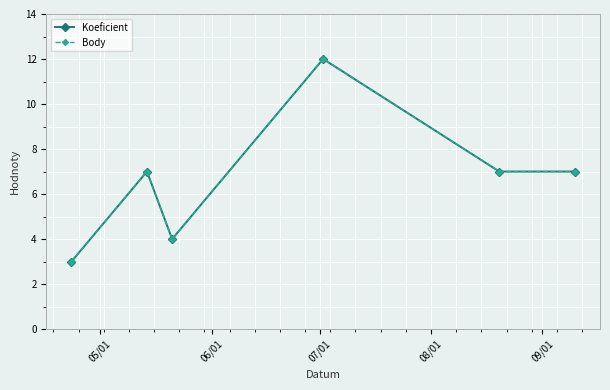

Does the chart have visible grid lines?

Yes